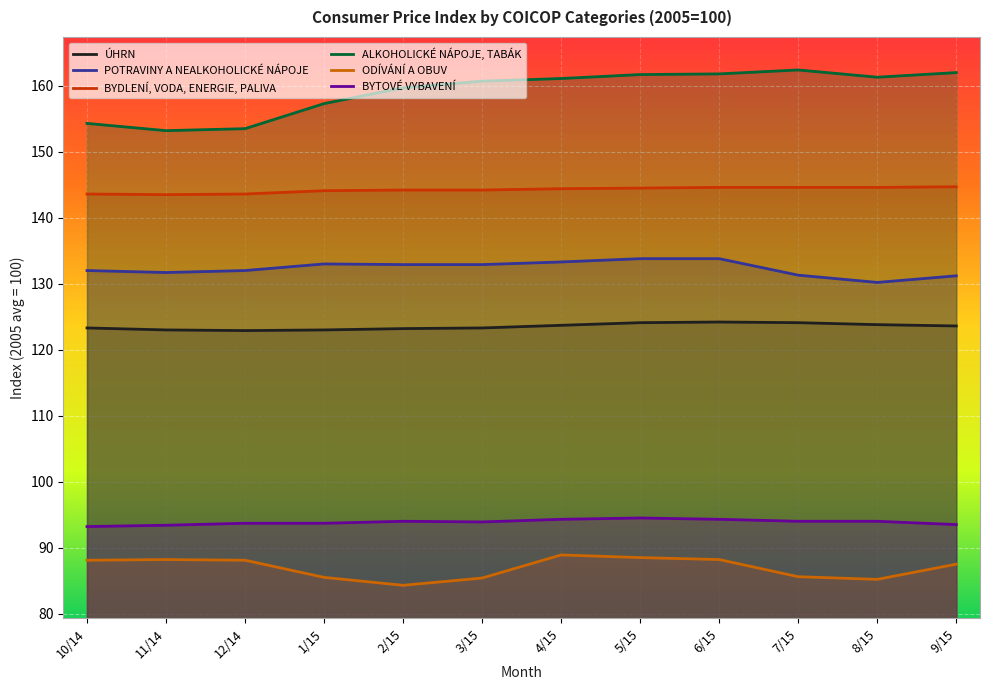

Is the value of ALKOHOLICKÉ NÁPOJE, TABÁK at 3/15 greater than the value of POTRAVINY A NEALKOHOLICKÉ NÁPOJE at 11/14?

Yes